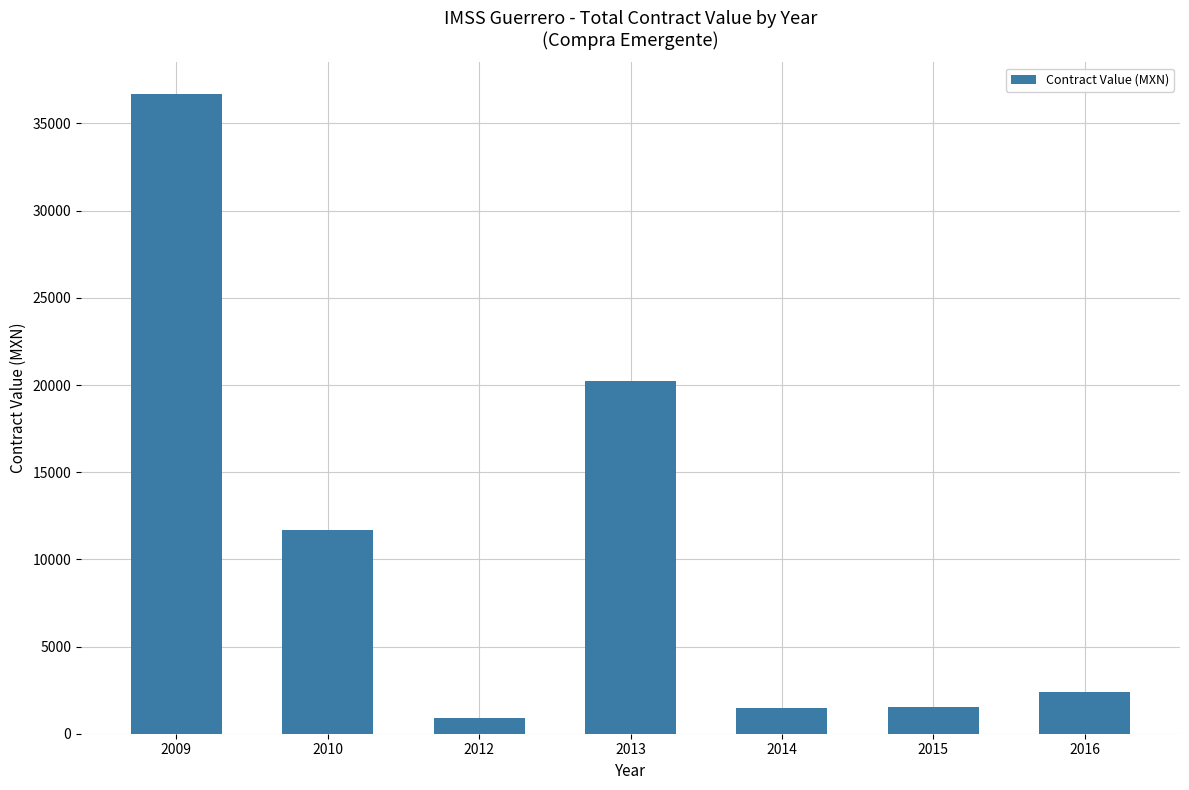

Is it true that the value at 2013 is 20227.0?

True